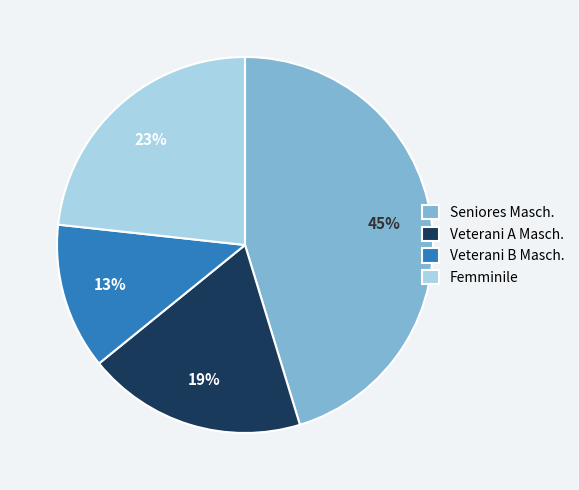

Count the number of slices in the pie.

4